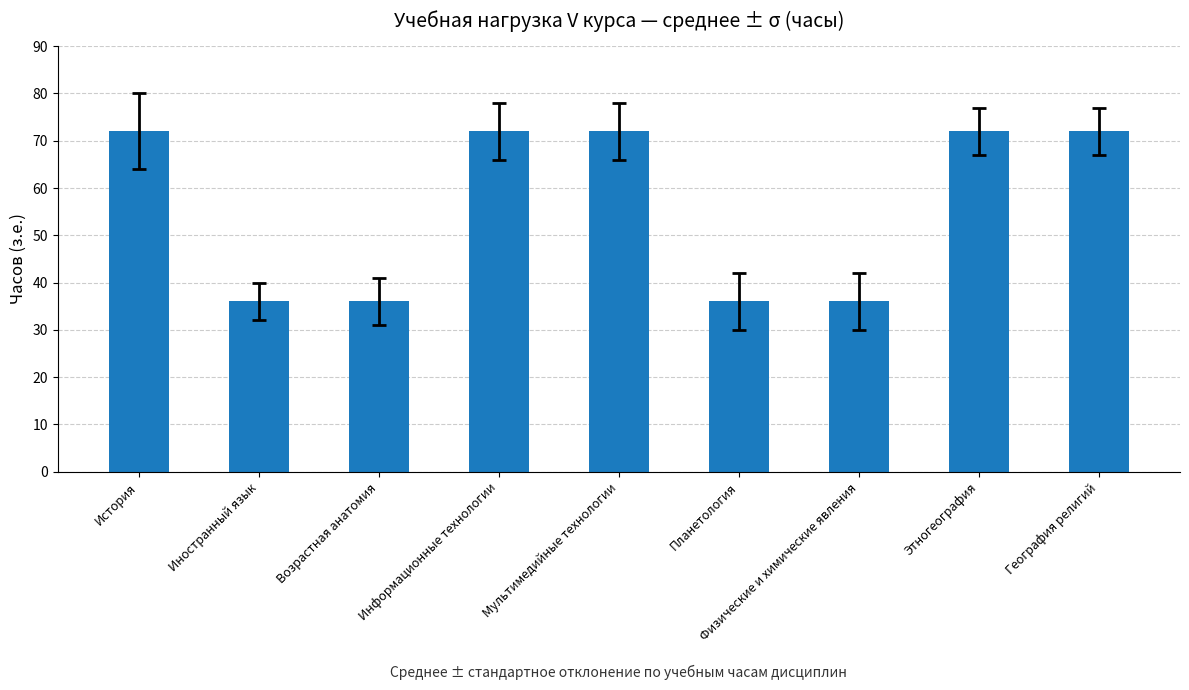

How many series are shown in this chart?

1